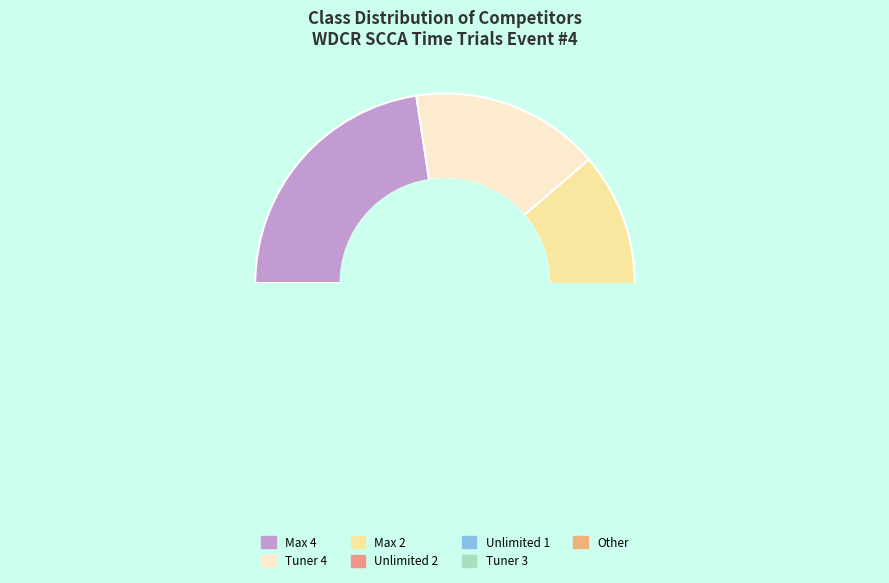

What is the largest slice in the pie chart?

Max 4